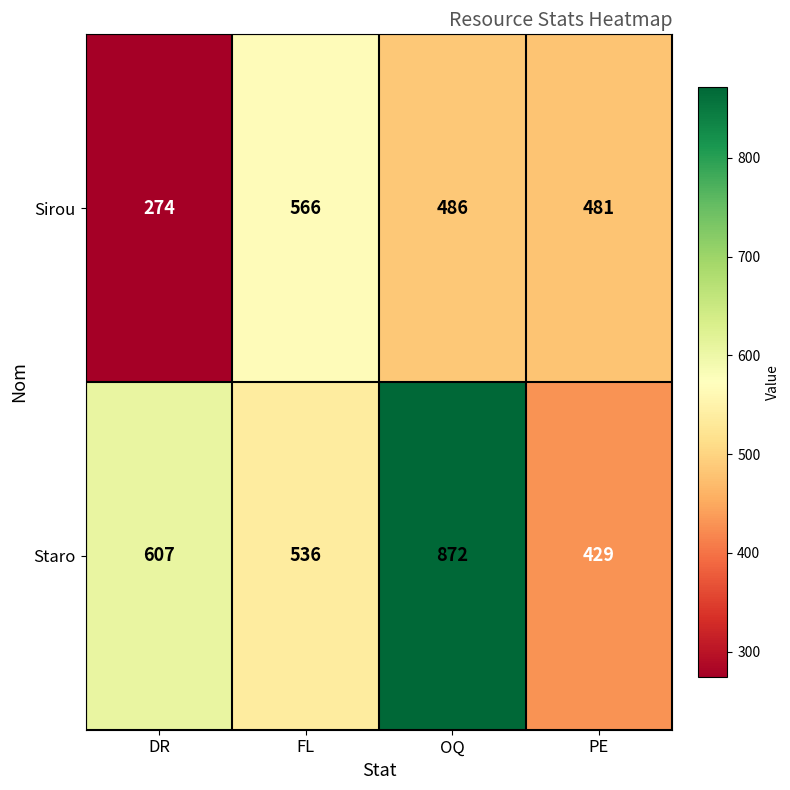

What is the spread (max minus min) of values at FL?

30